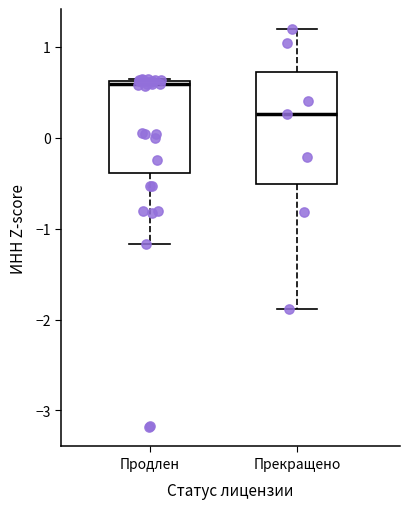

Reading left to right, read every box against the y-axis: the position of its median line, the range the box covers, and the ends of its whiskers. The values are not printed on the chart, so give them approximately, as read against the axis.

Продлен: median 0.6 (just below the box's upper edge), box -0.4 to 0.6, whiskers -1.2 to 0.6
Прекращено: median 0.3, box -0.5 to 0.7, whiskers -1.9 to 1.2